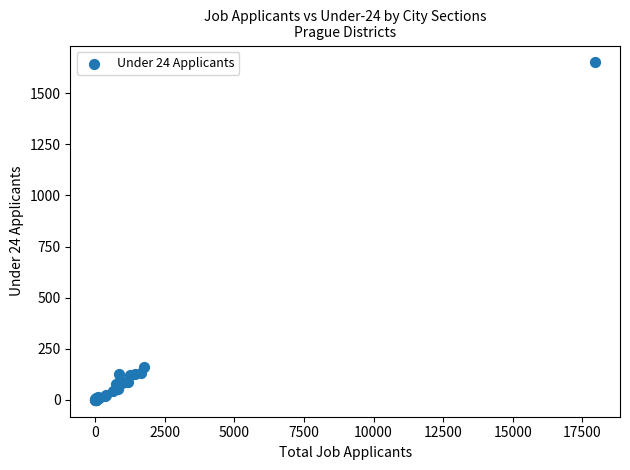

What Y value in the scatter plot is closest to 825?

159